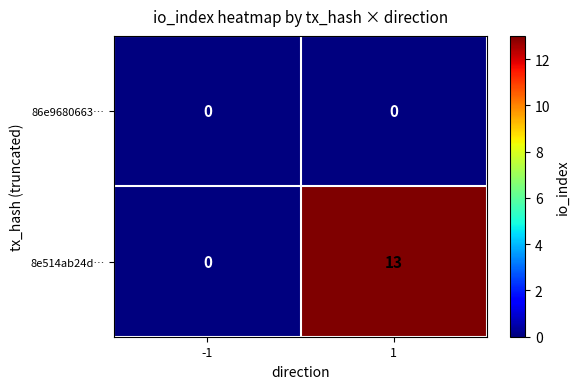

Reading right to left, what are all the values shown in this chart?

86e9680663…: 1=0	-1=0
8e514ab24d…: 1=13	-1=0